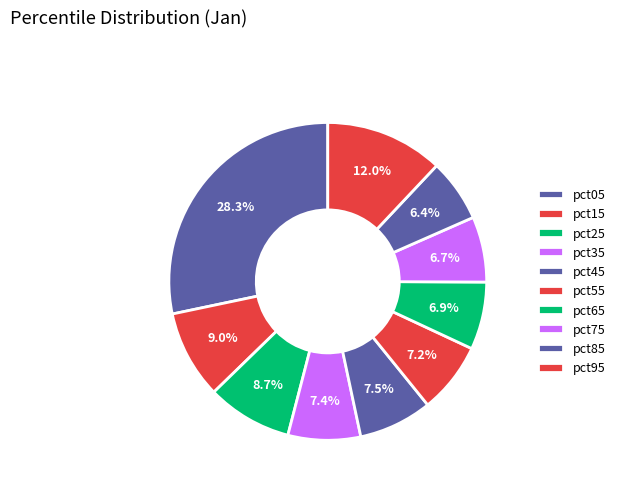

Is the sum of pct05 and pct55 greater than half?

No